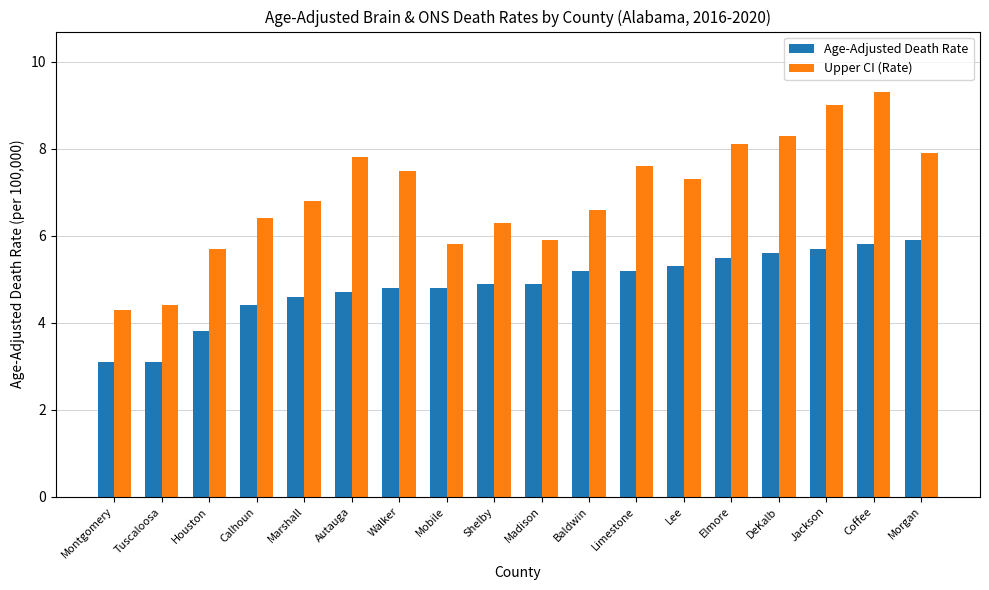

The Upper CI (Rate) series shows 6.6 at Baldwin. True or false?

True